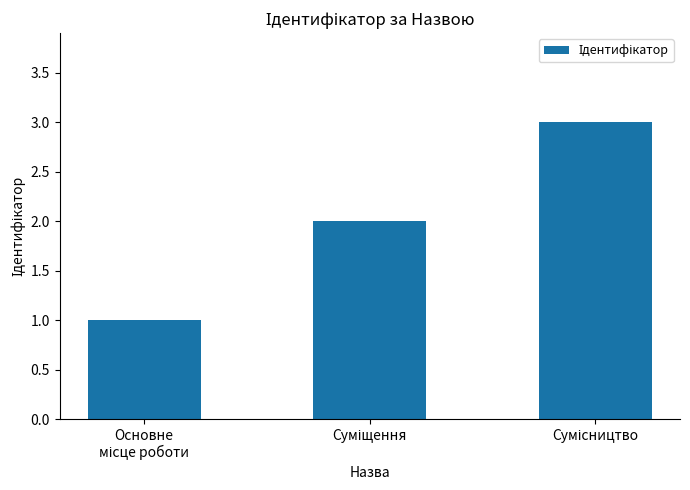

Reading left to right, extract all data points from this chart.

1	2	3